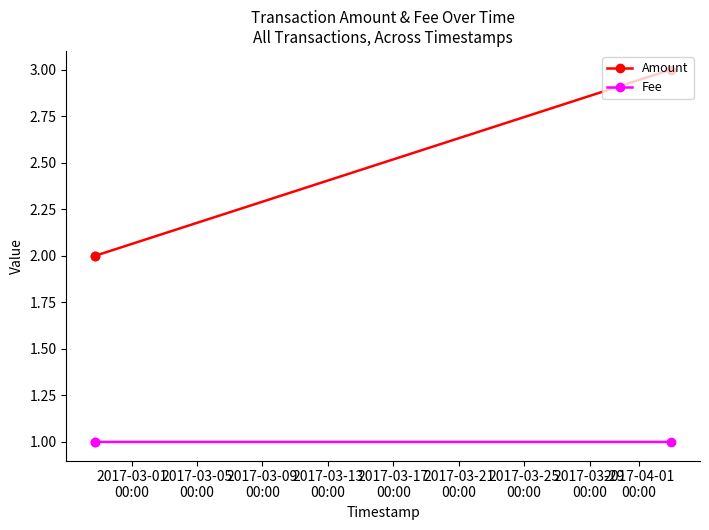

Count the Amount values in the range 2 to 3.

3